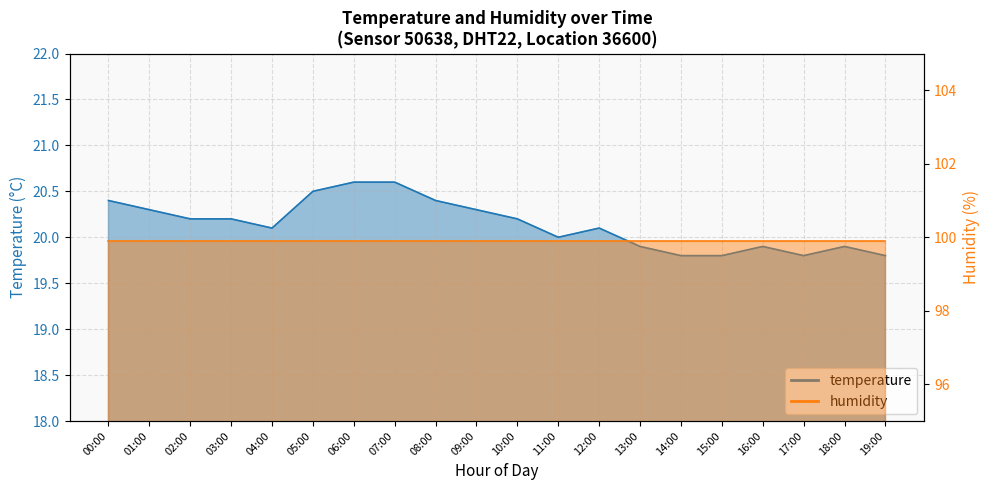

How many points are lower than both their immediate neighbors (excluding endpoints)?

3